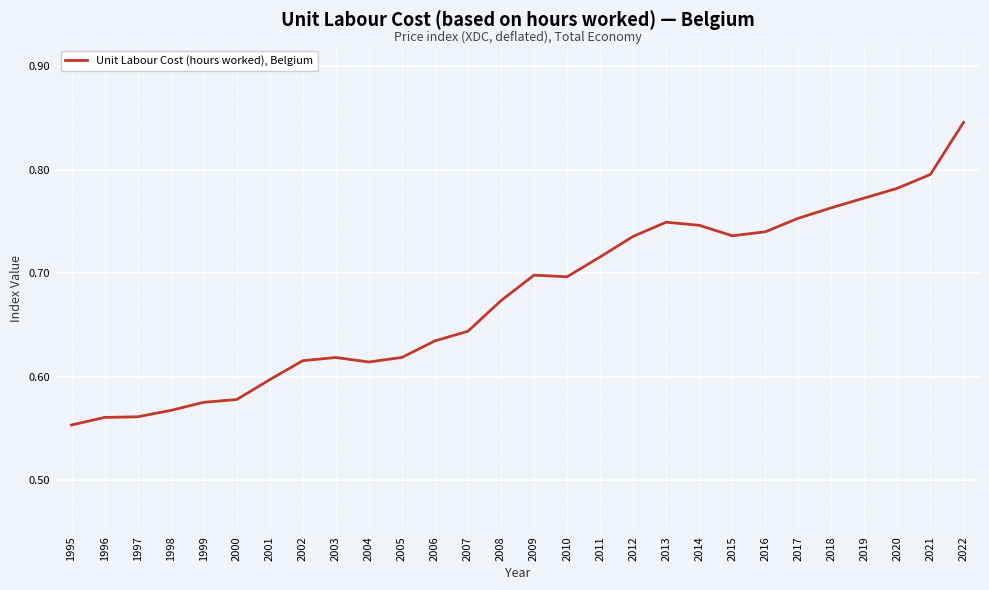

Does the chart have visible grid lines?

Yes